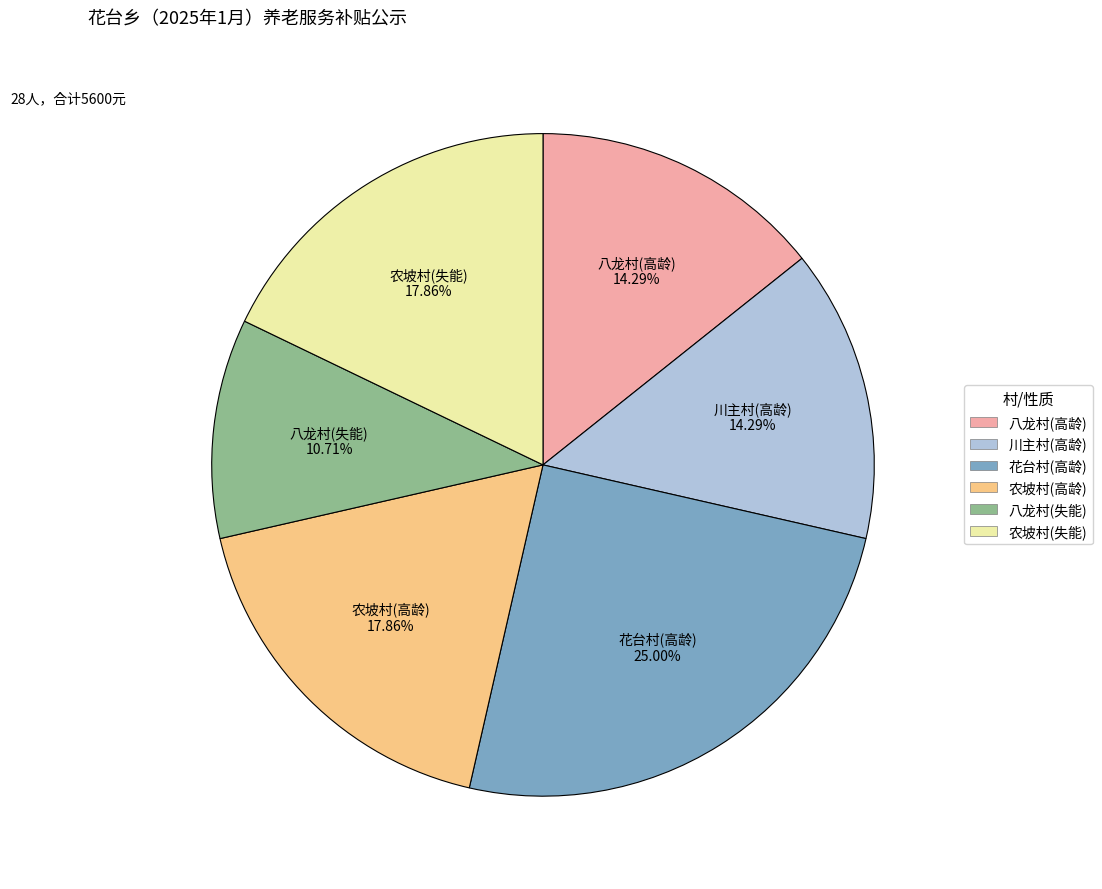

To the nearest percent, what is the combined percentage of 川主村(高龄) and 八龙村(失能)?

25%